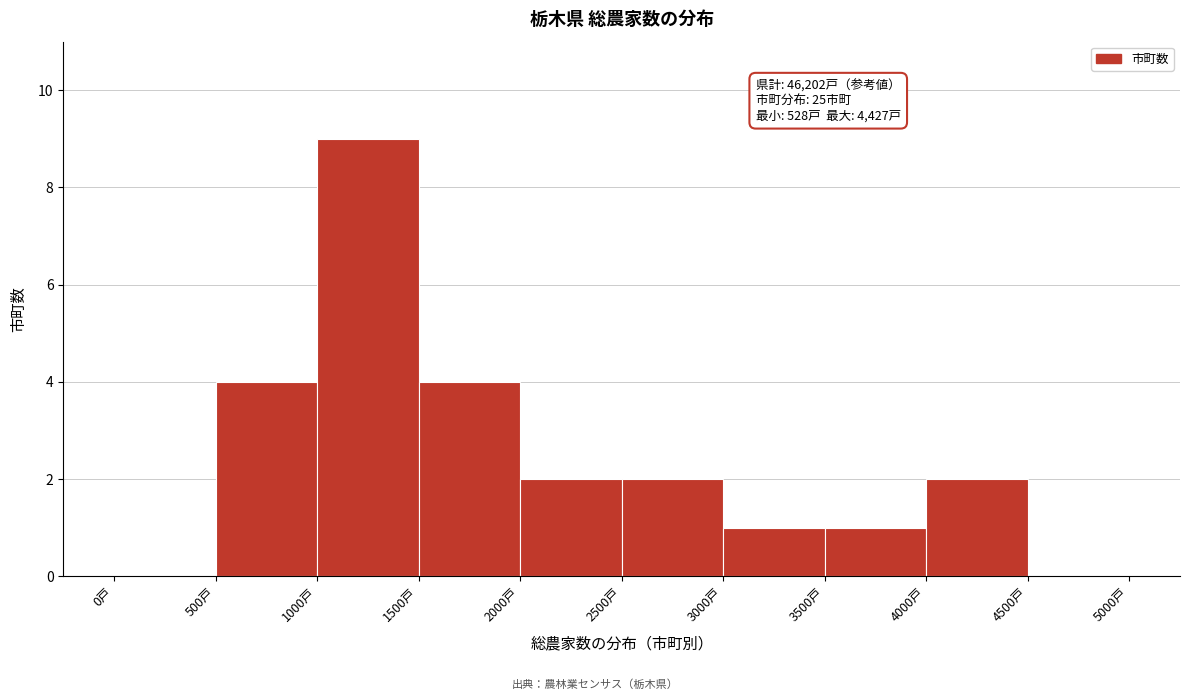

Which range on the x-axis has the tallest bar?

1000 to 1500